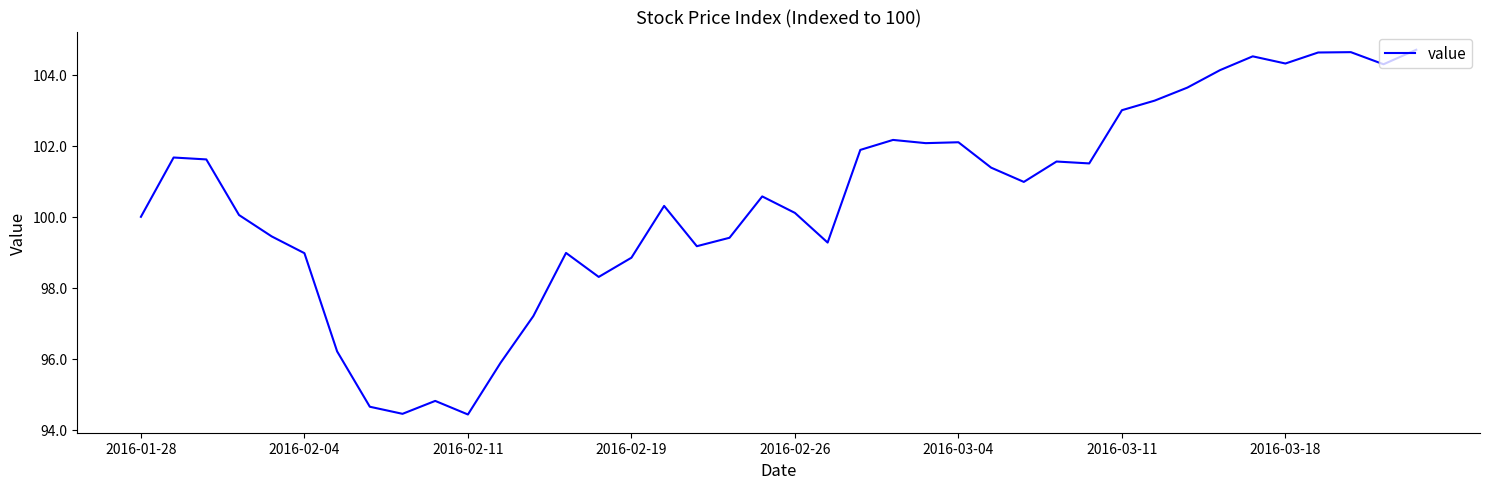

What is the maximum value shown in the chart?

104.7